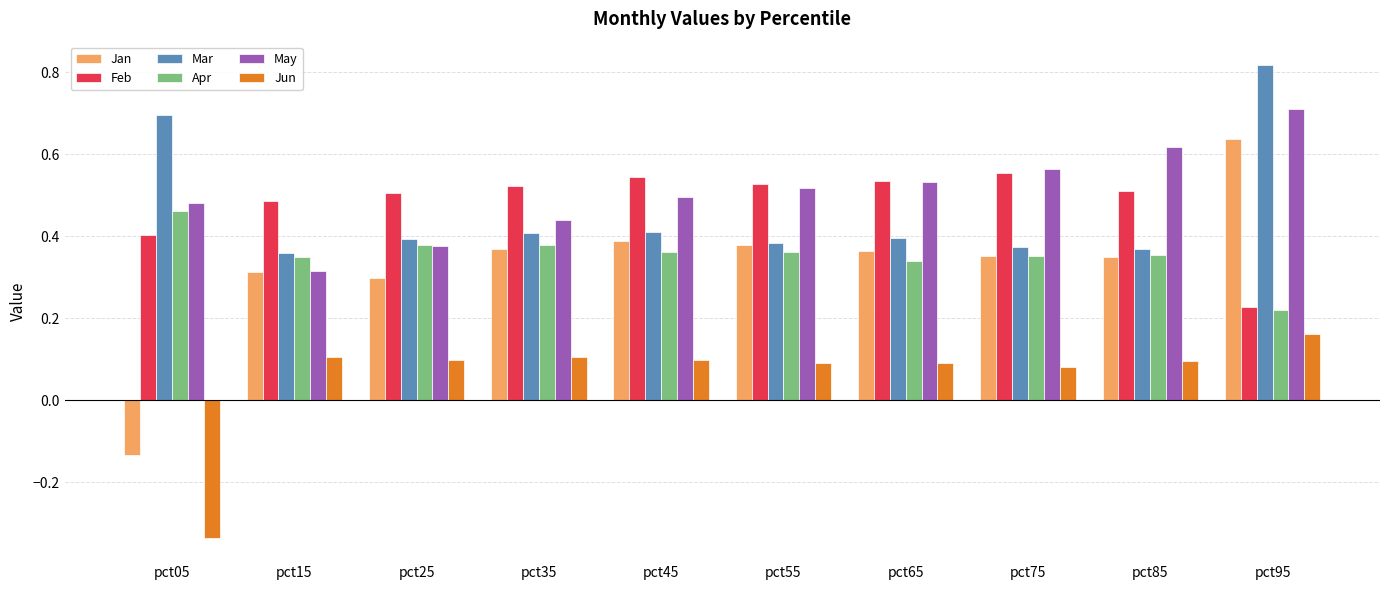

How many bars are there in total?

60